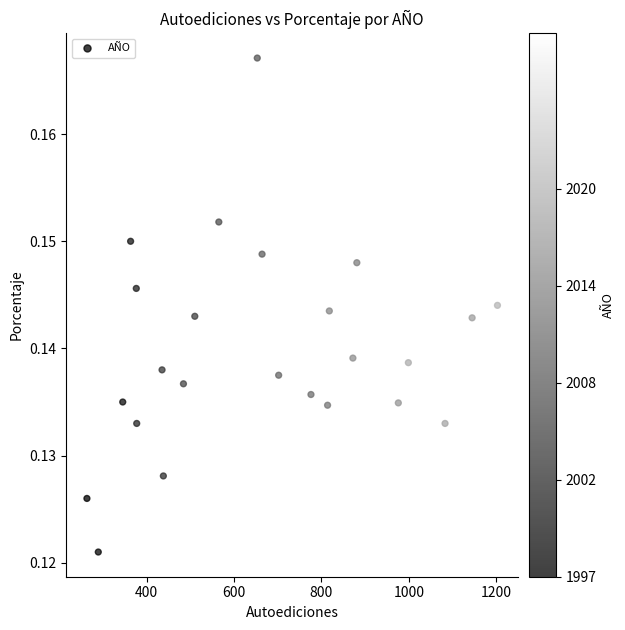

What is the range of X values (max minus min)?

940.0